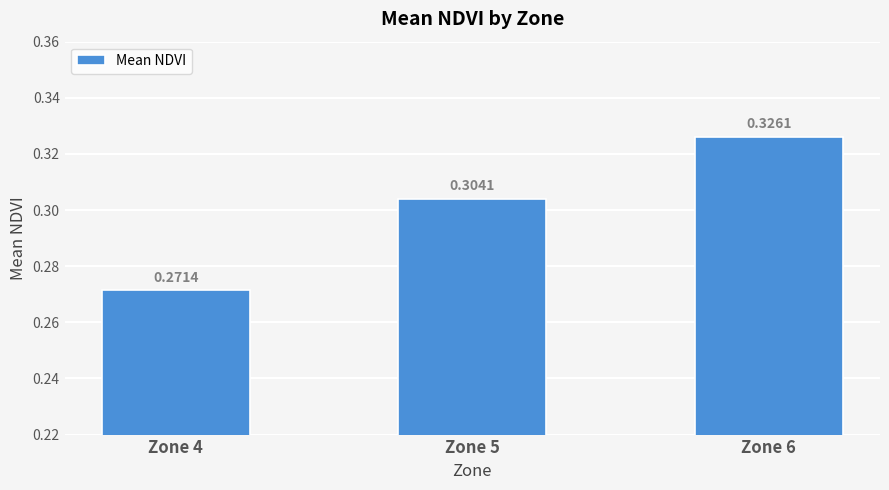

The value at Zone 6 is 0.6. True or false?

False